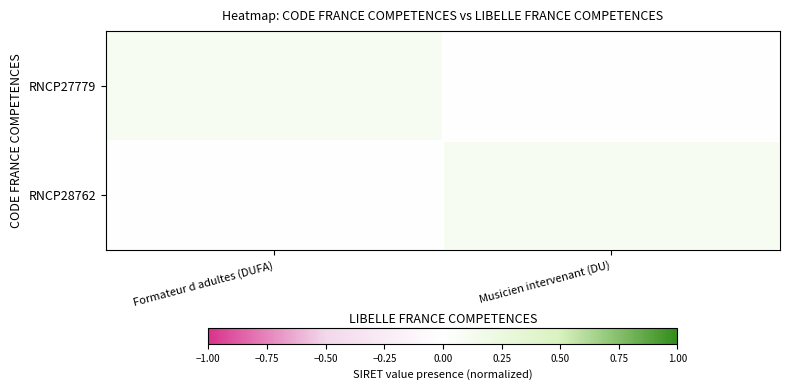

How many data points does each series have?

2